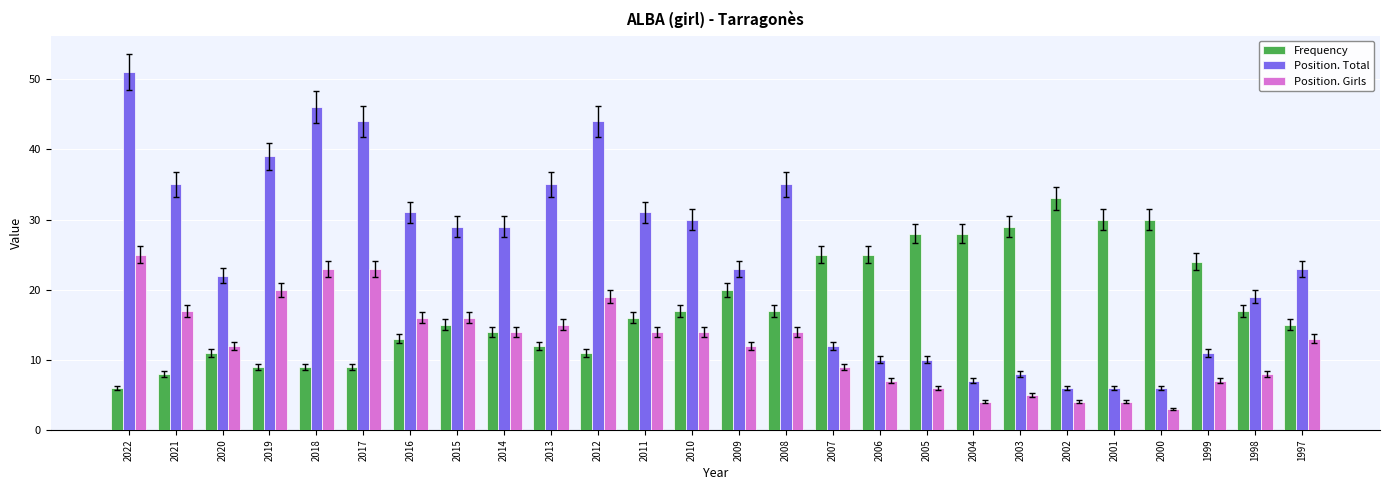

List the series in order of their overall mean, highest first.

Position. Total, Frequency, Position. Girls